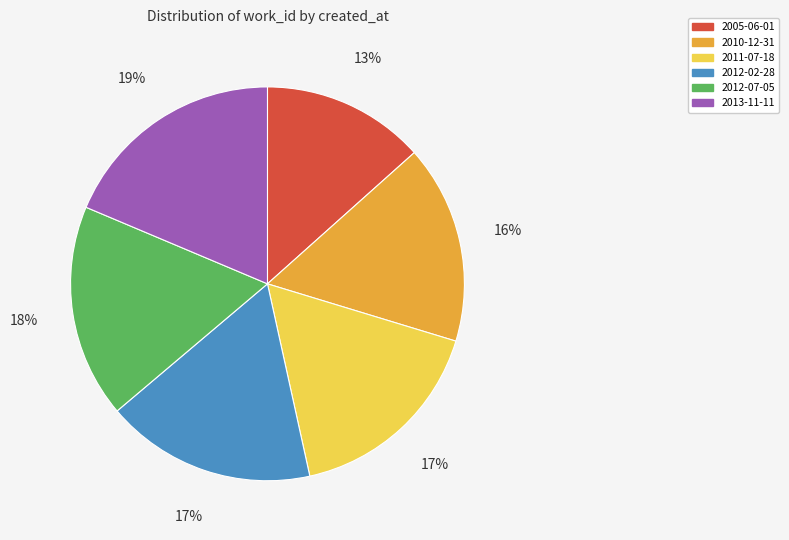

To the nearest percent, what portion does 2012-02-28 represent?

17%